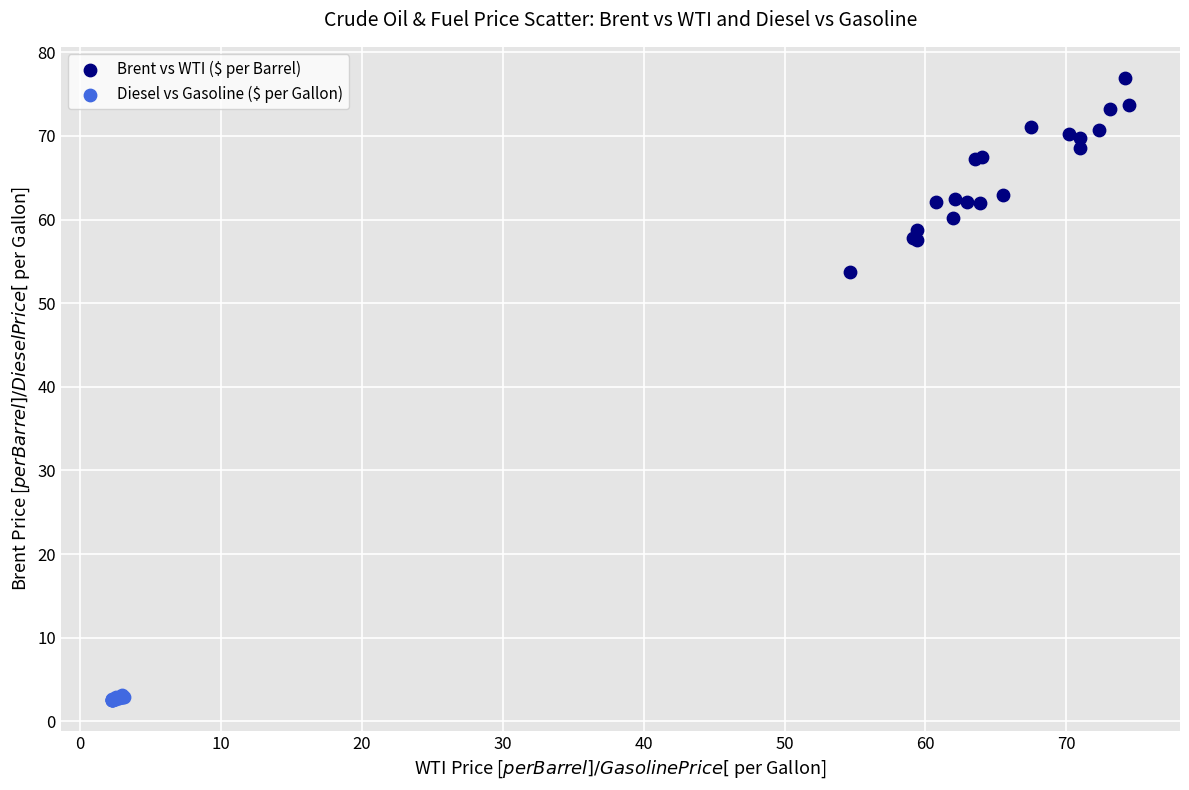

Which series reaches the minimum Y coordinate?

Diesel vs Gasoline ($ per Gallon)